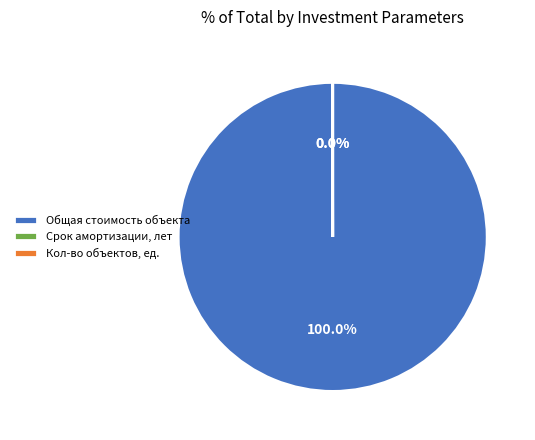

What is the largest slice in the pie chart?

Общая стоимость объекта